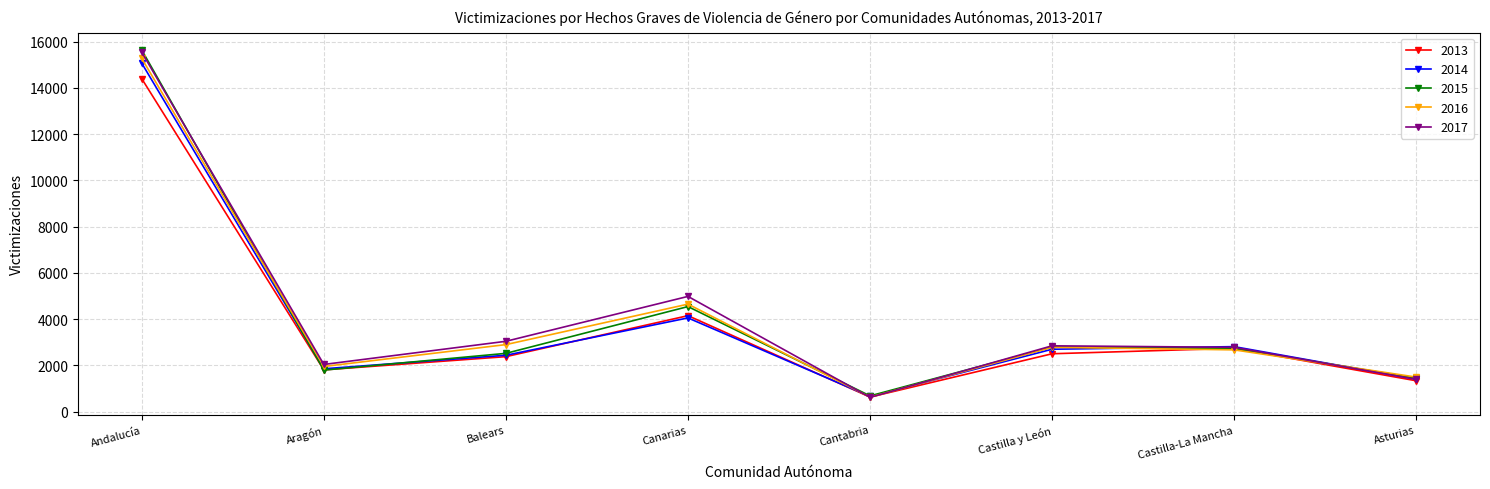

At which category does the chart reach its peak across all series?

Andalucía